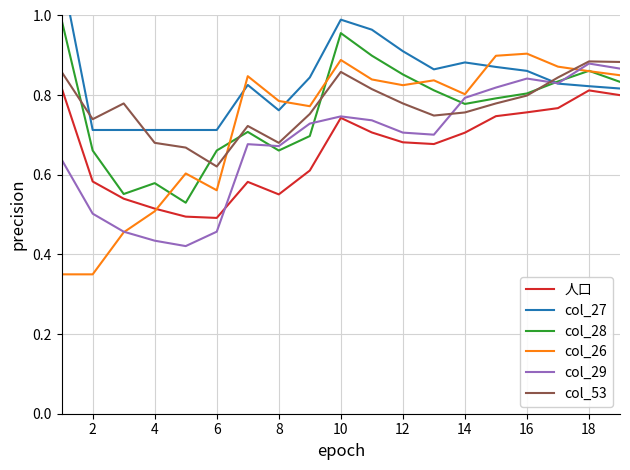

Count the number of categories in the chart.

19